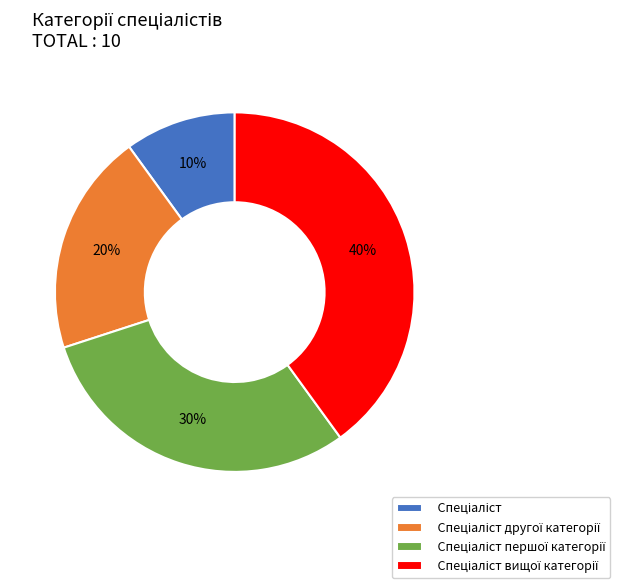

Is there a majority slice in this chart?

No